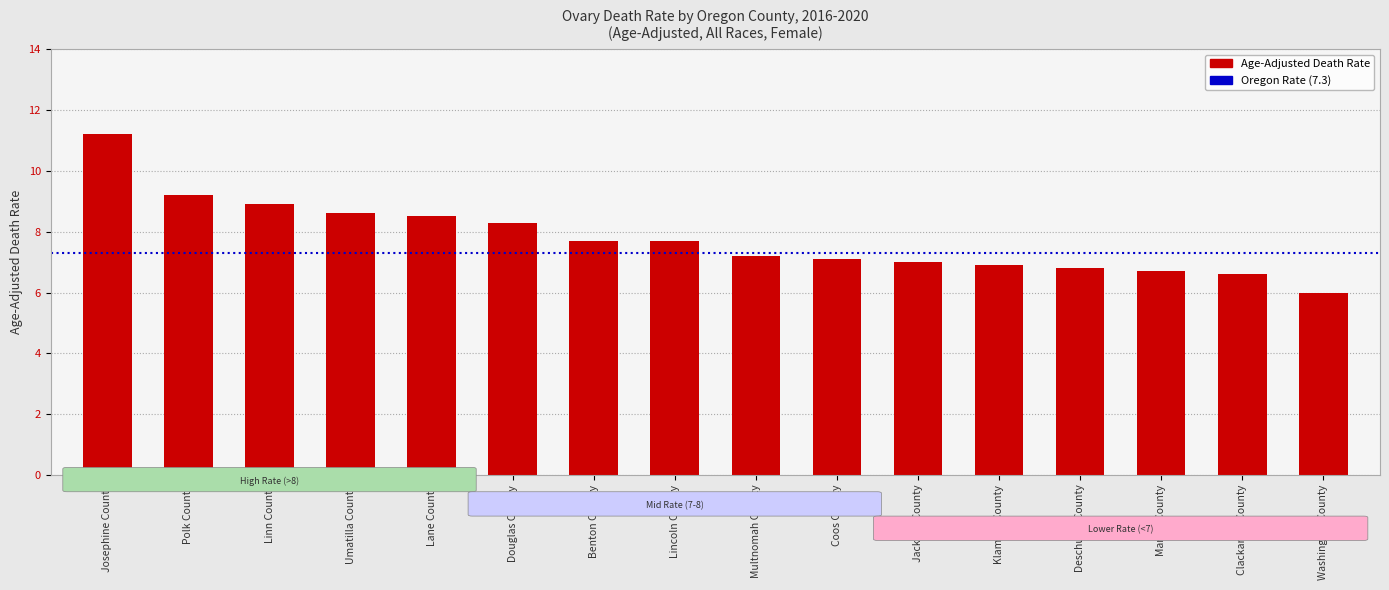

What is the sum of the values at Washington County and Coos County?

13.1